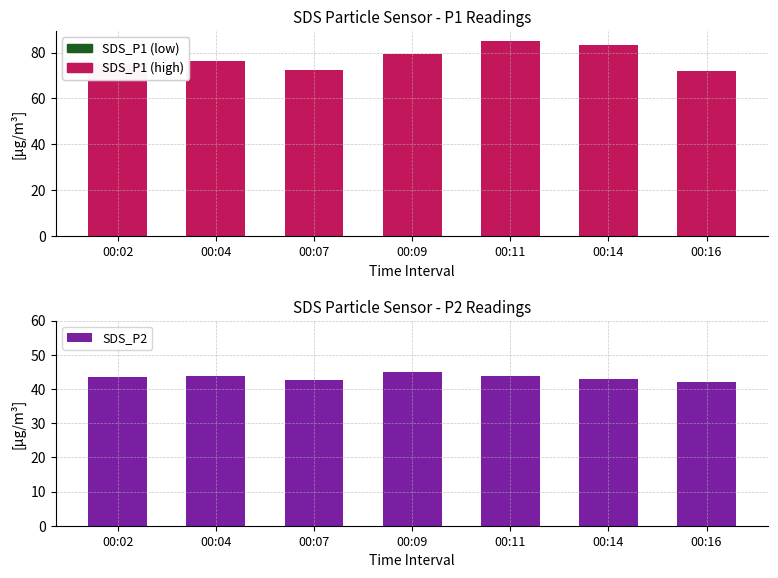

What is the spread (max minus min) of values at 00:09?

79.3